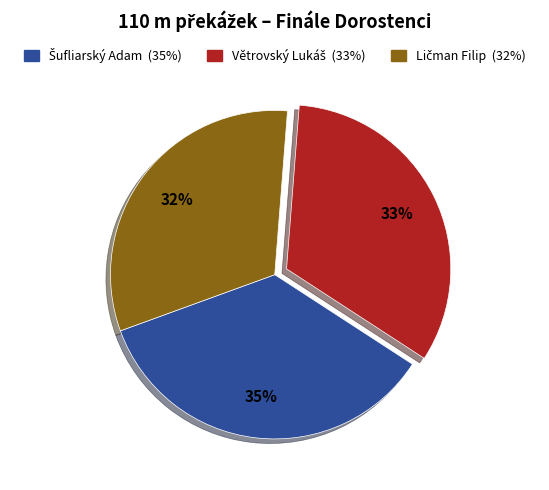

To the nearest percent, what is the average slice percentage?

33%